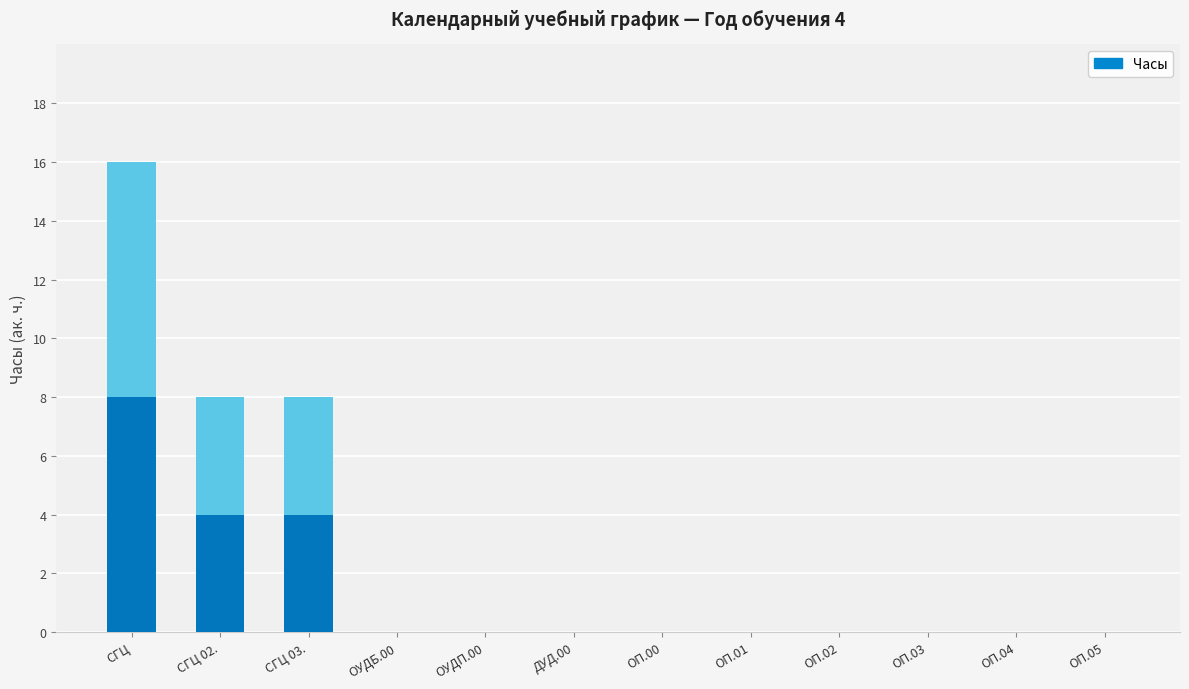

Reading left to right, what are all the values shown in this chart?

СГЦ=16	СГЦ 02.=8	СГЦ 03.=8	ОУДБ.00=0	ОУДП.00=0	ДУД.00=0	ОП.00=0	ОП.01=0	ОП.02=0	ОП.03=0	ОП.04=0	ОП.05=0